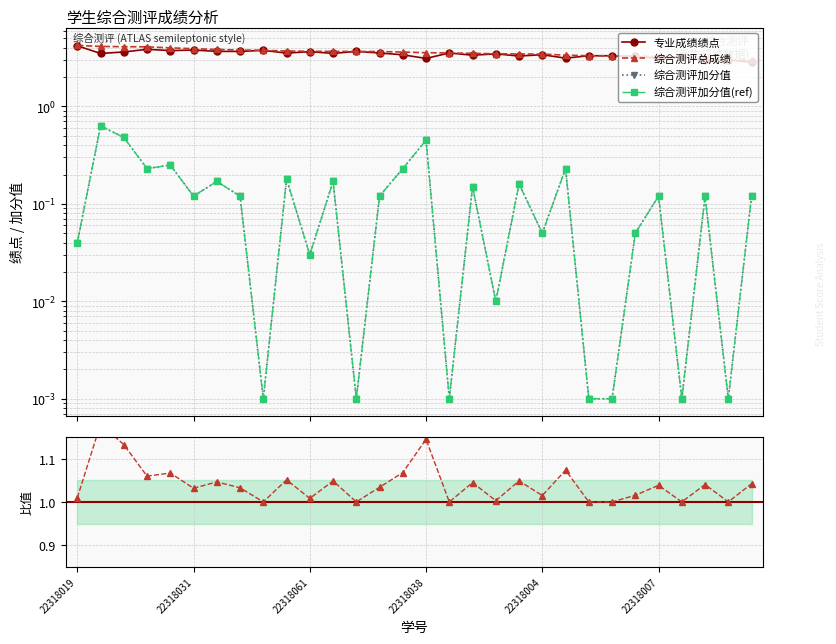

The 综合测评加分值 series shows 0.1 at 24. True or false?

False